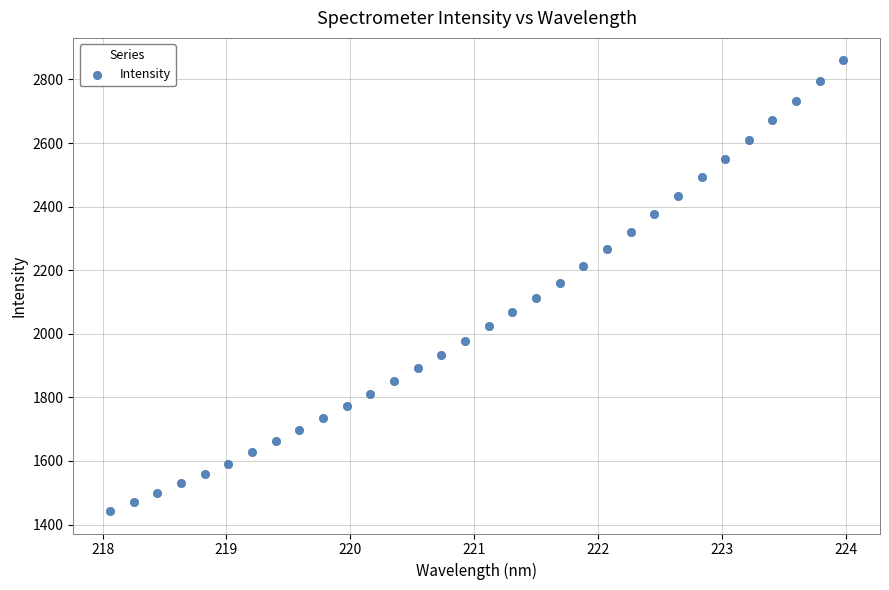

What is the range of X values (max minus min)?

5.9